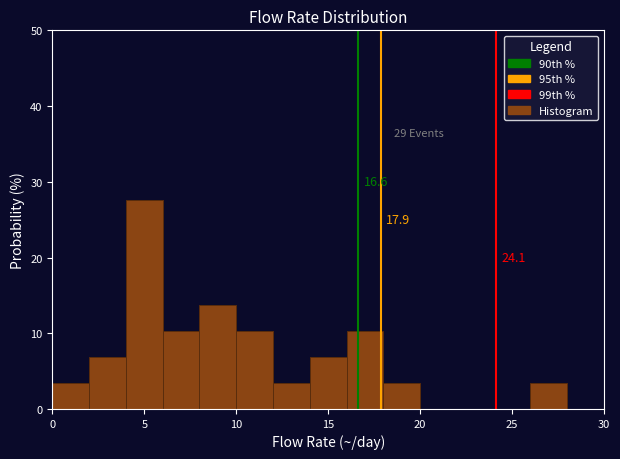

Over which range of the x-axis is the bar tallest?

4 to 6